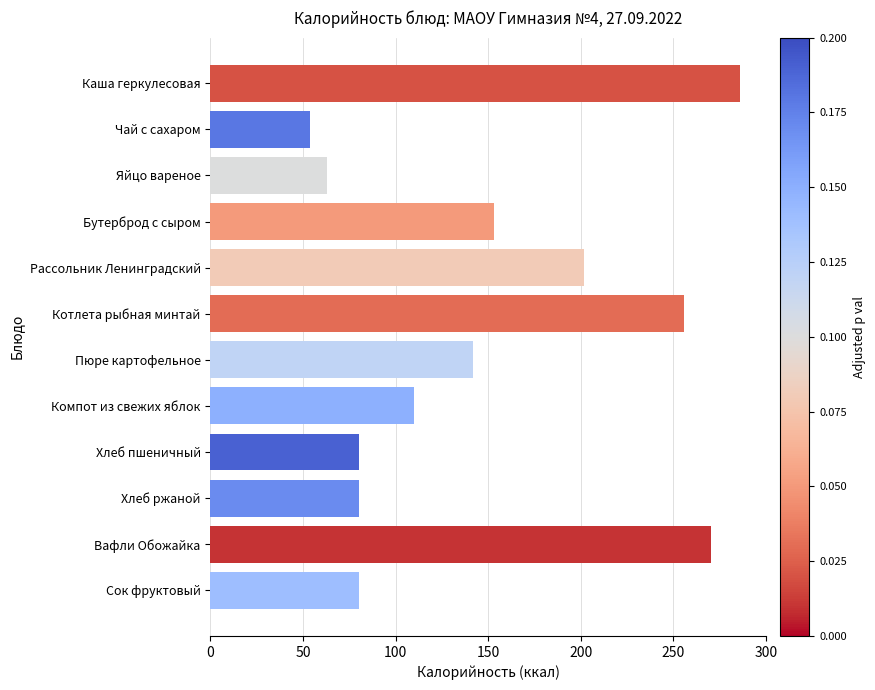

What is the approximate value at Котлета рыбная минтай?

256.0